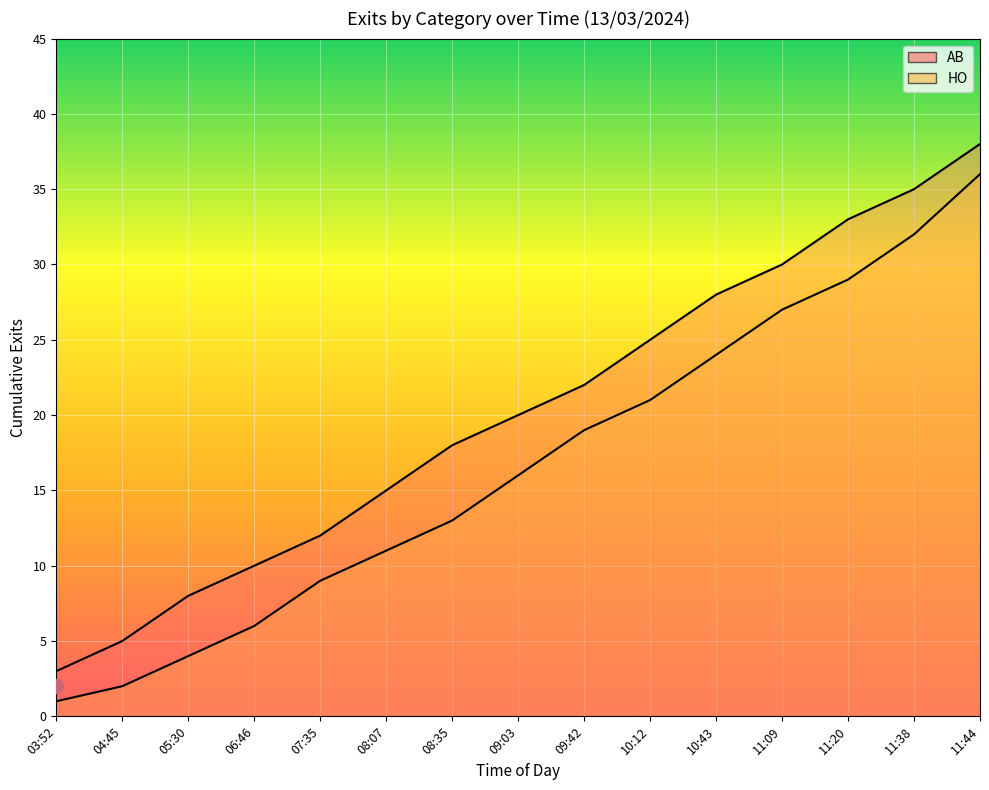

Which series has the widest spread of Y values?

AB